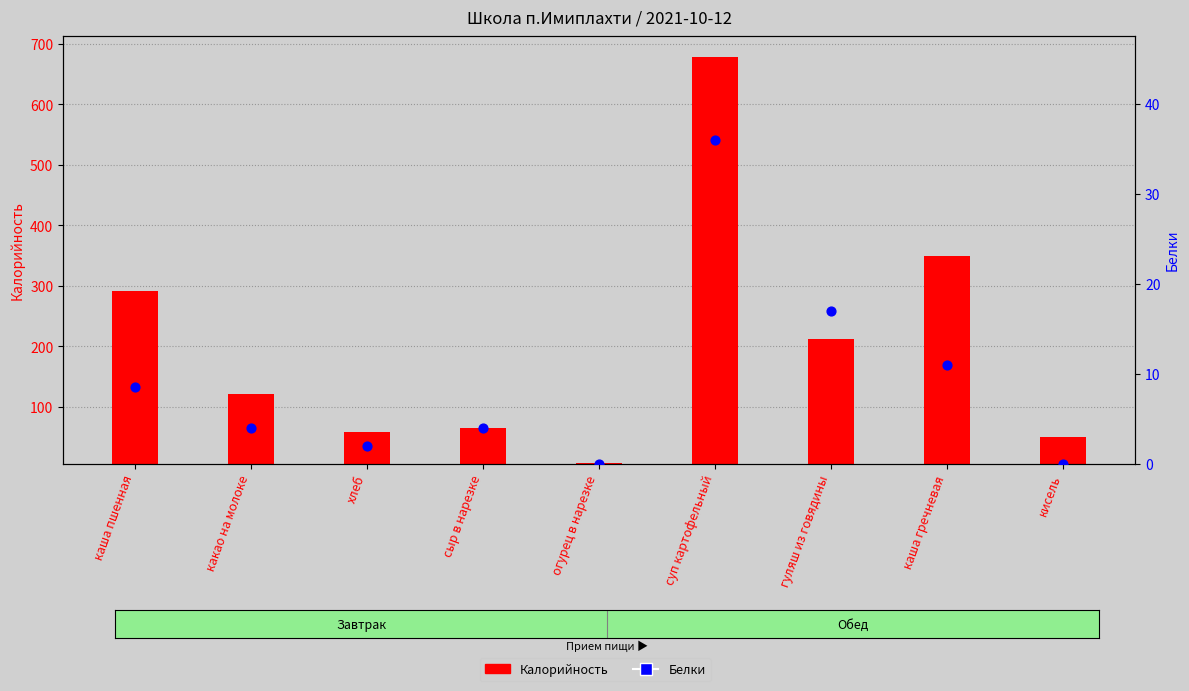

Which series contains the lowest Y value?

Белки